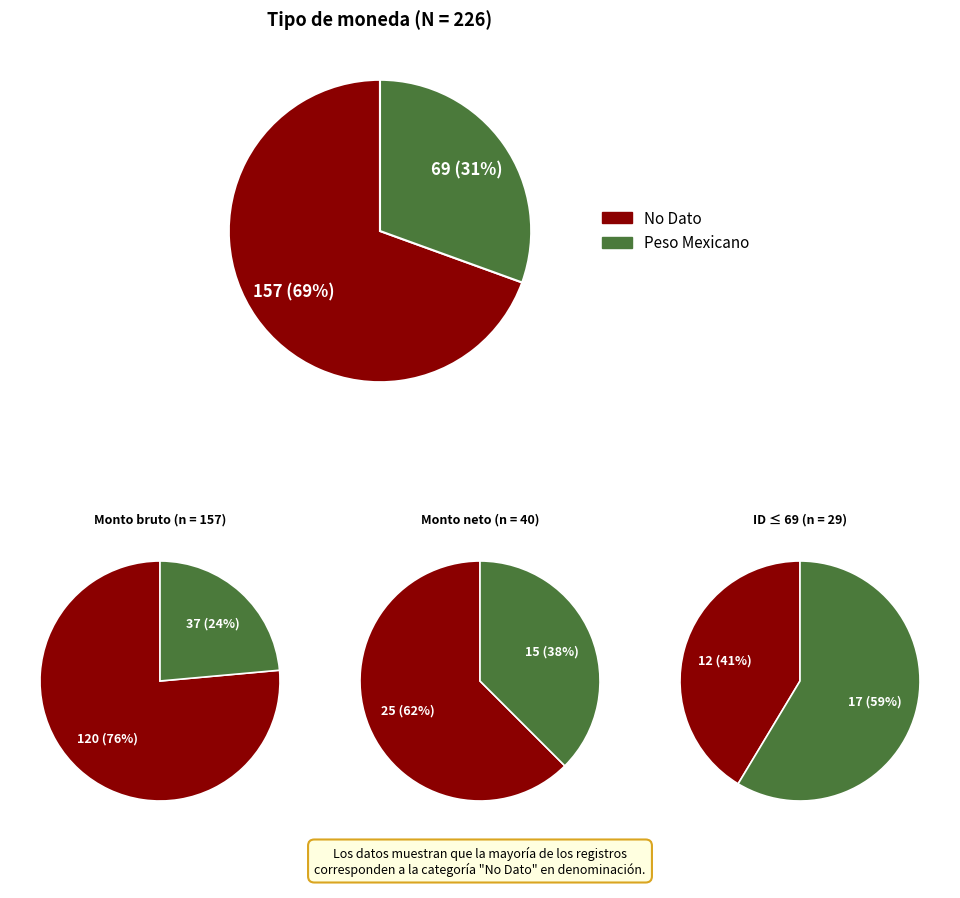

To the nearest percent, what portion does Peso Mexicano represent?

31%